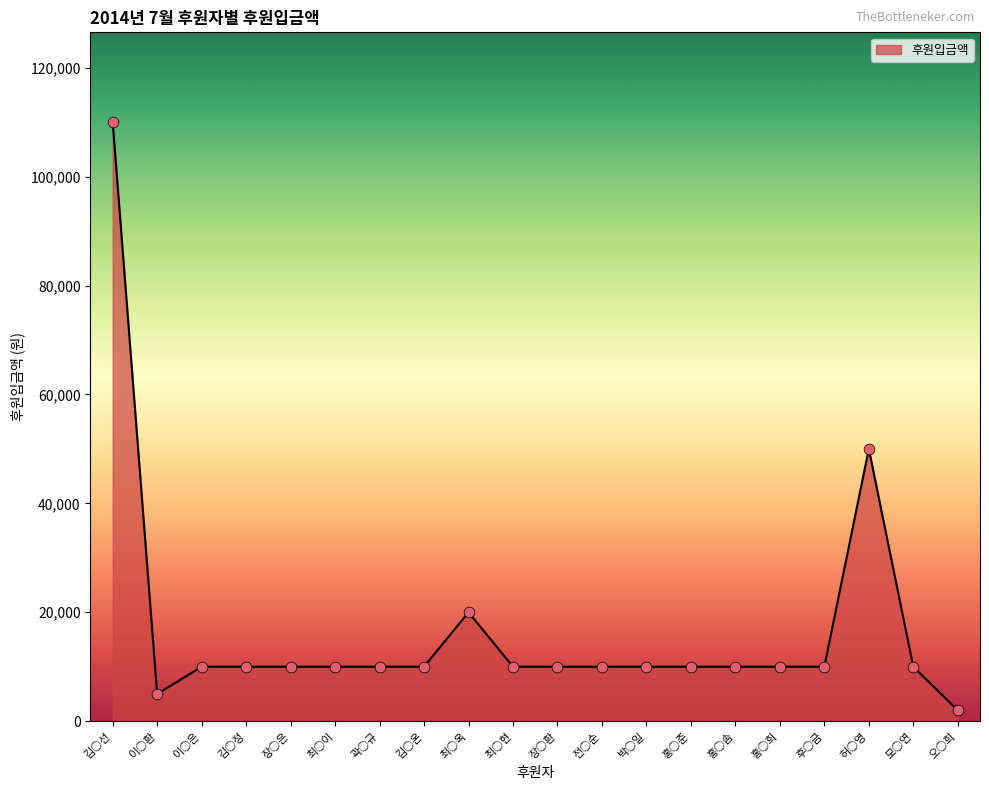

What is the ratio of the value at 홍○솜 to the value at 최○현?

1.0